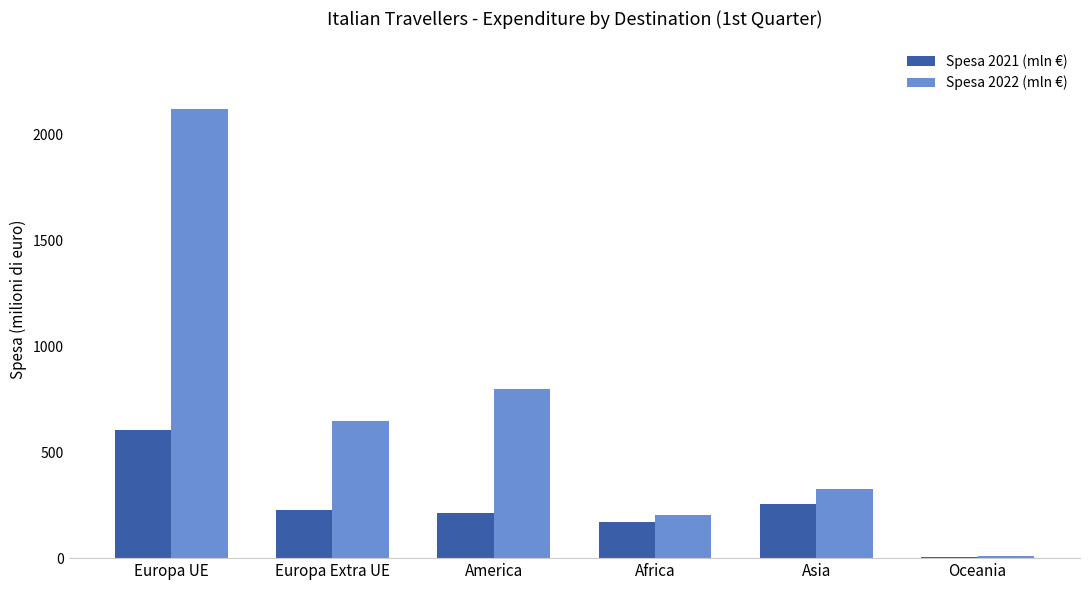

Which series has the widest spread of values?

Spesa 2022 (mln €)